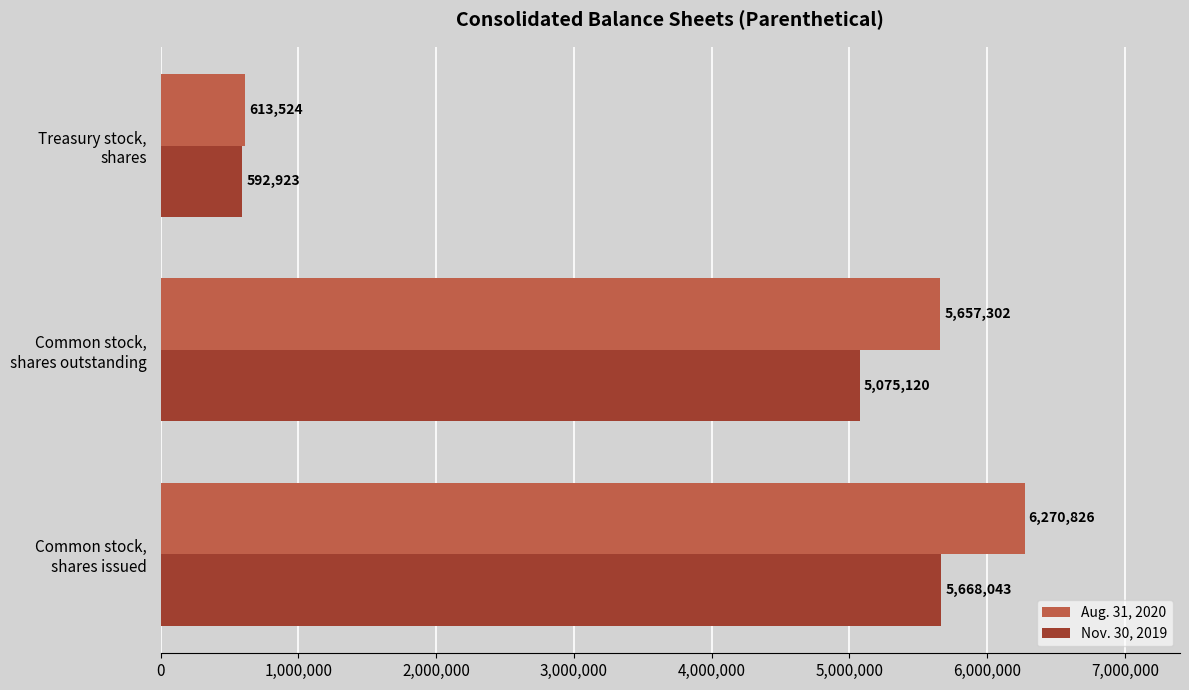

Which series has the widest spread of values?

Aug. 31, 2020